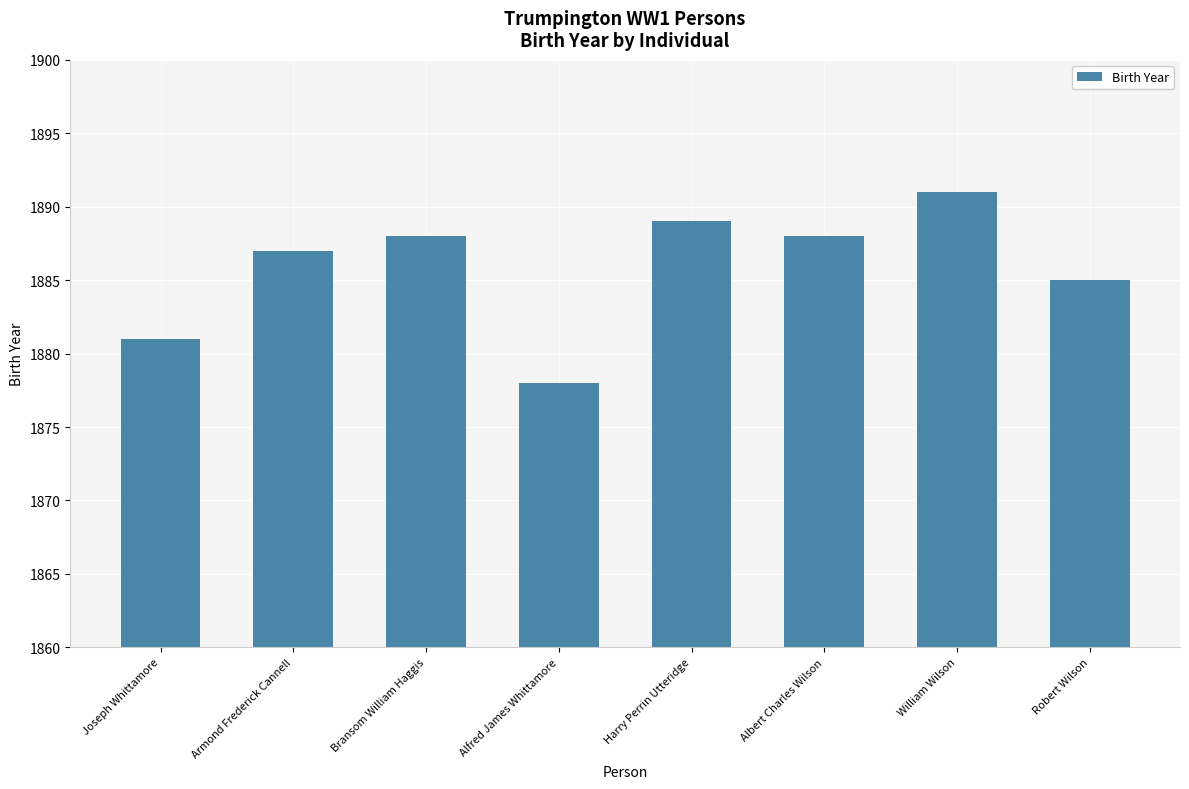

How many bars are there in total?

8